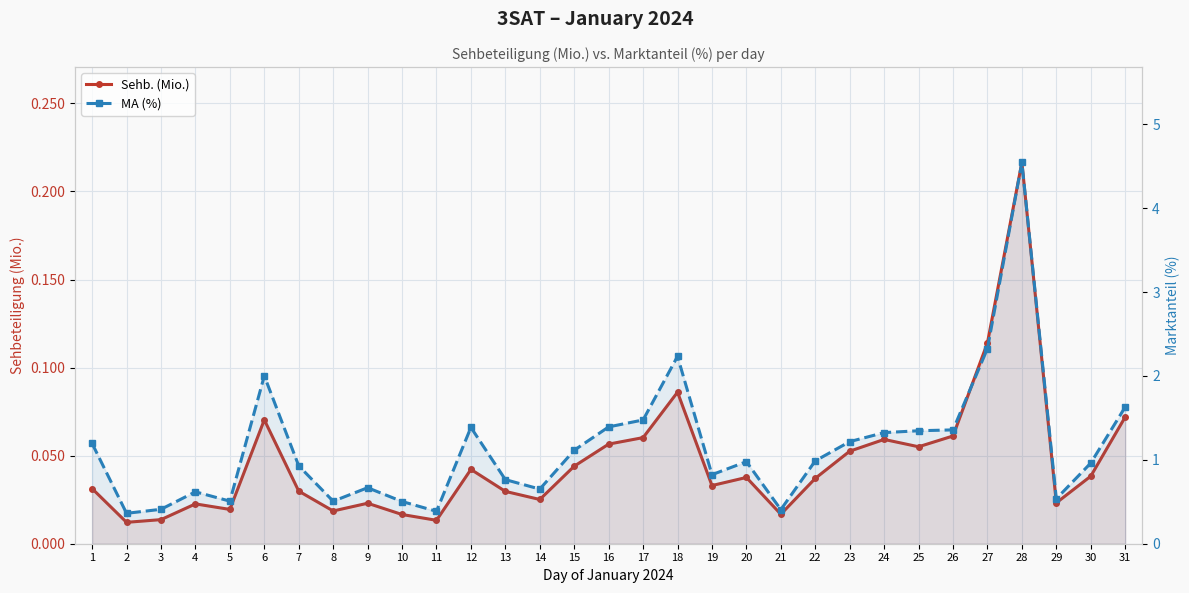

Where is the first local minimum for MA (%)?

2